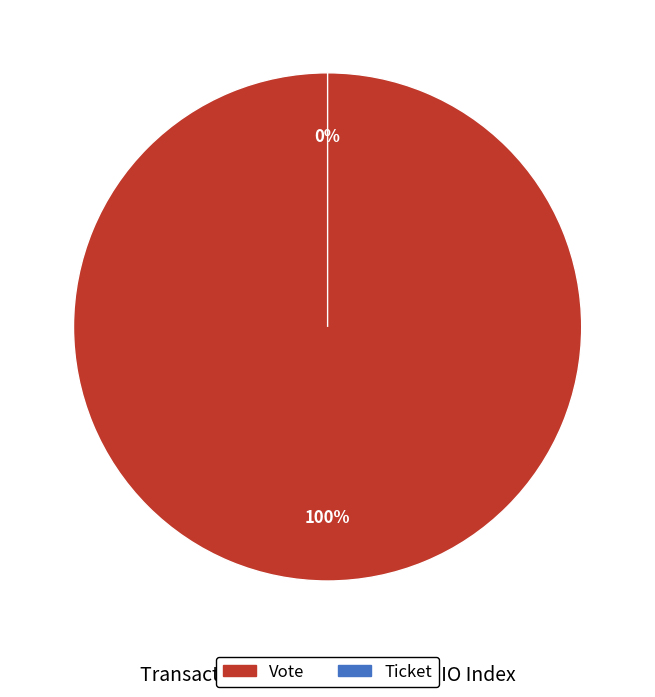

What percentage is the Vote slice, to the nearest percent?

100%